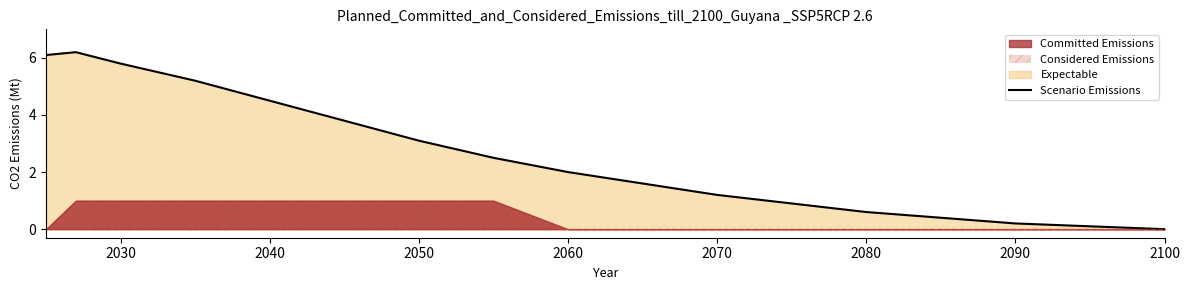

The value of Scenario Emissions at 2100 is 0.0. True or false?

True